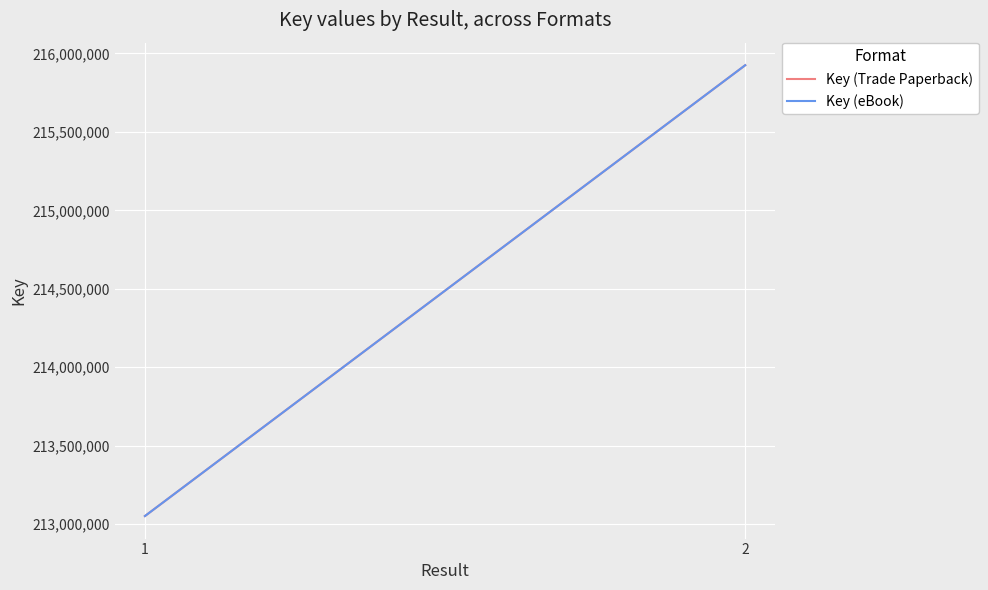

What is the minimum value for Key (Trade Paperback)?

213052300